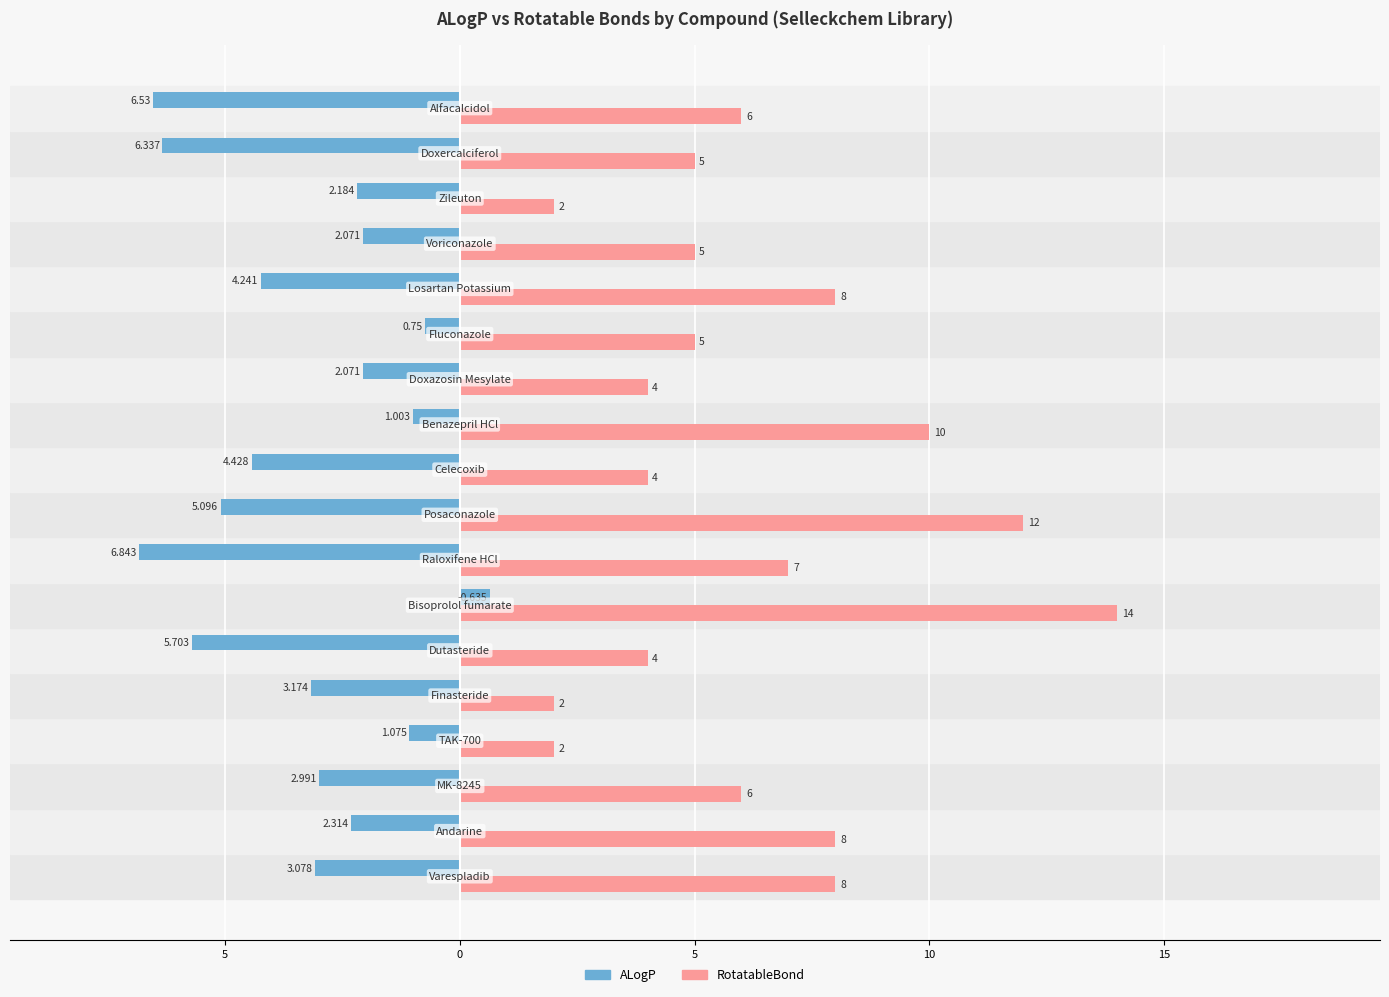

What are all the series names shown in the legend?

ALogP, RotatableBond